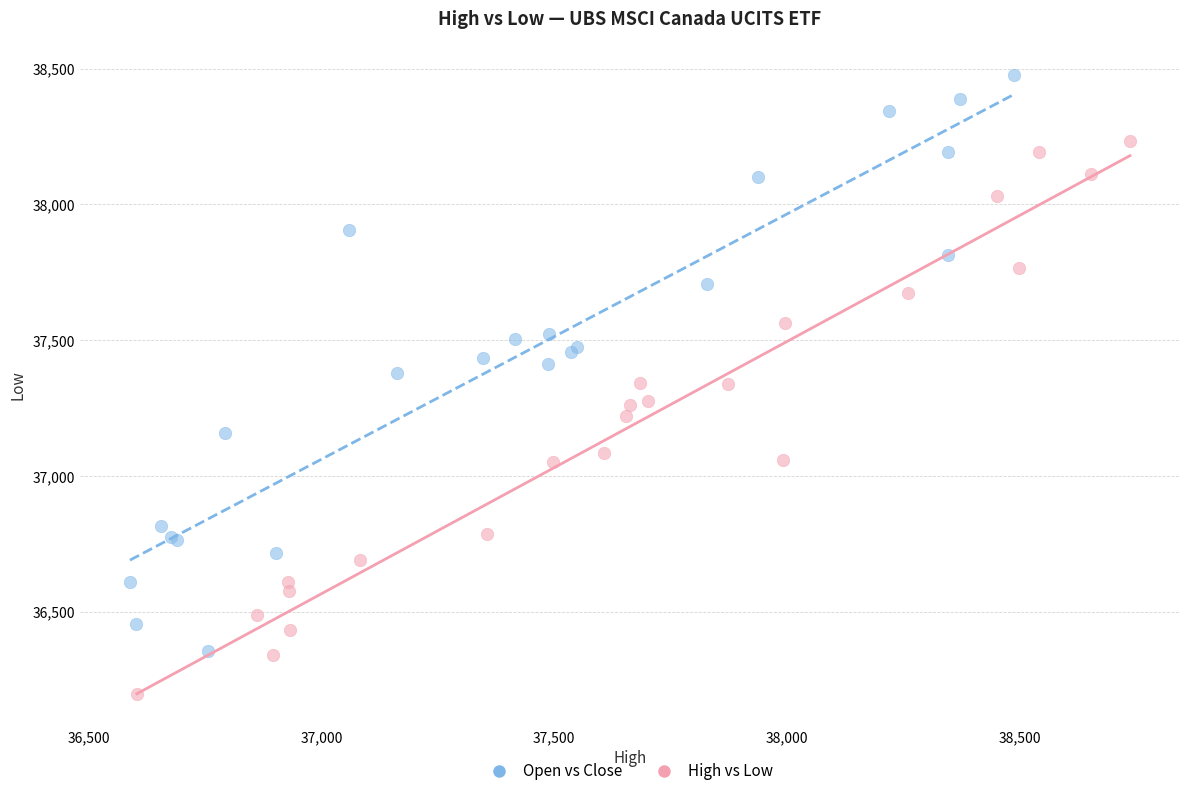

Which series reaches the minimum Y coordinate?

High vs Low